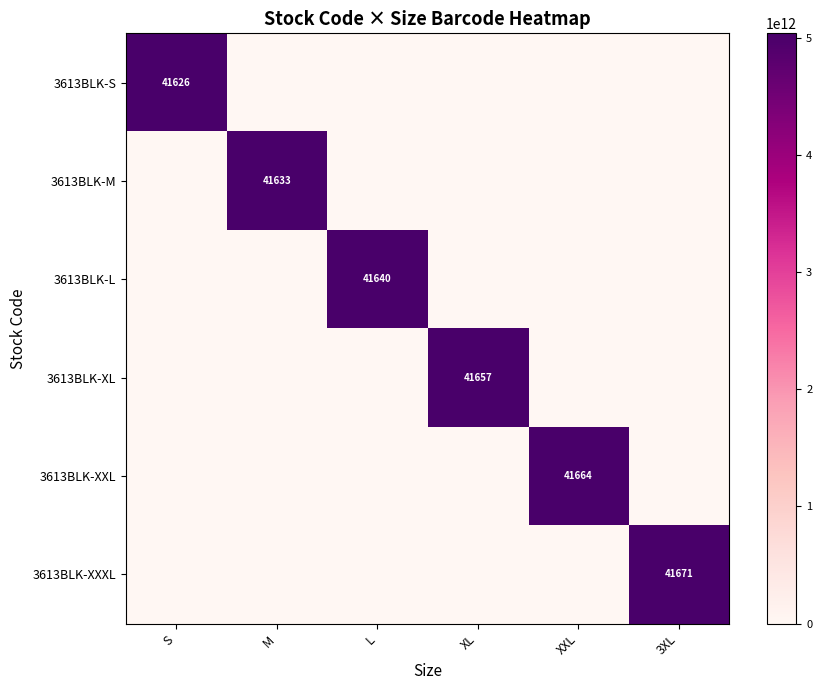

The 3613BLK-S series shows 41626 at S. True or false?

True